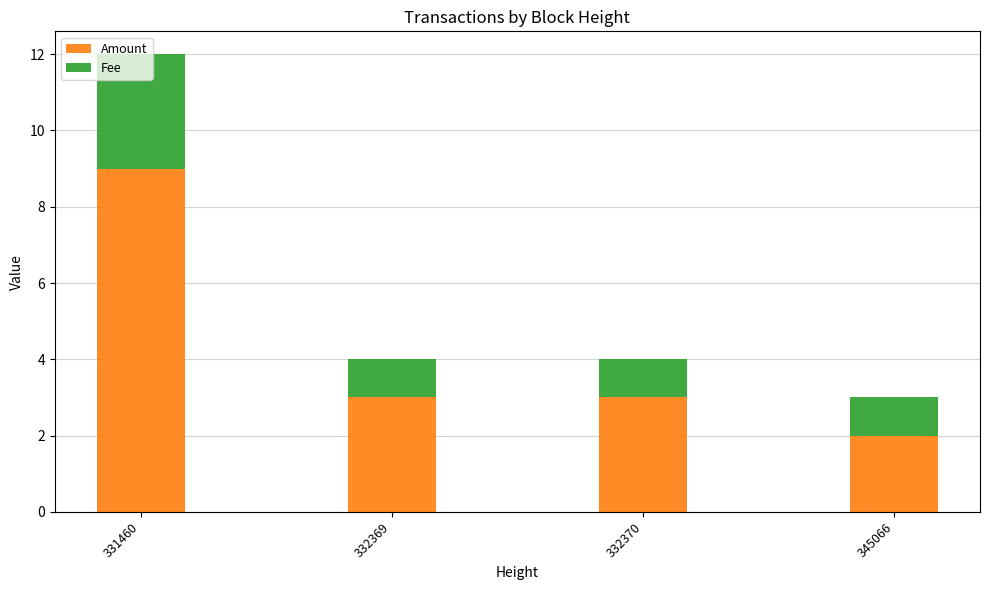

The Amount series shows 5.9 at 331460. True or false?

False